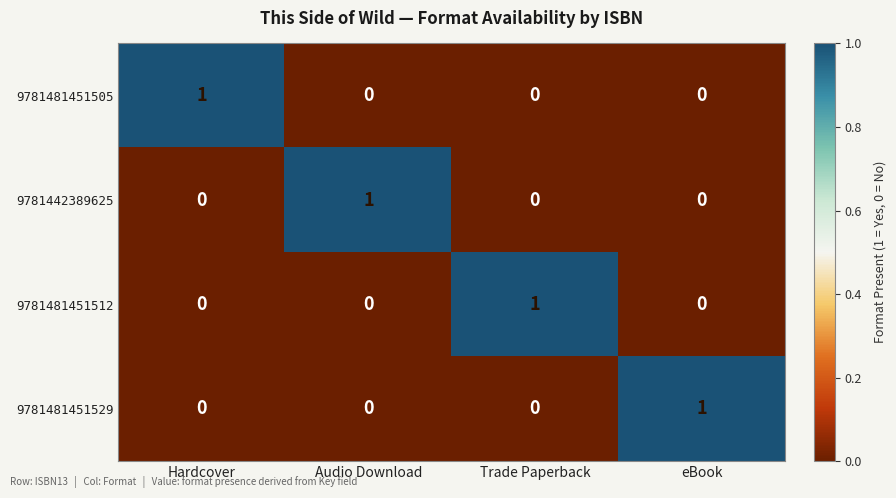

At how many categories does at least one series exceed 0?

4